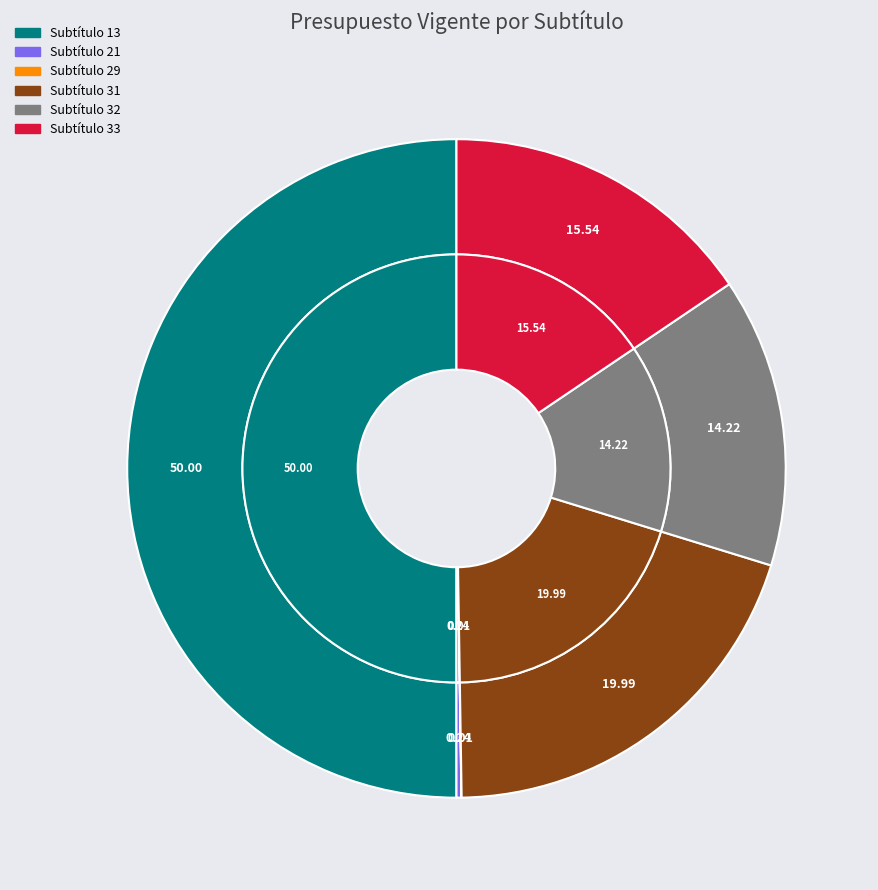

What is the change in value from 21 - GASTOS EN PERSONAL to 31 - INICIATIVAS DE INVERSIÓN?

+129159589